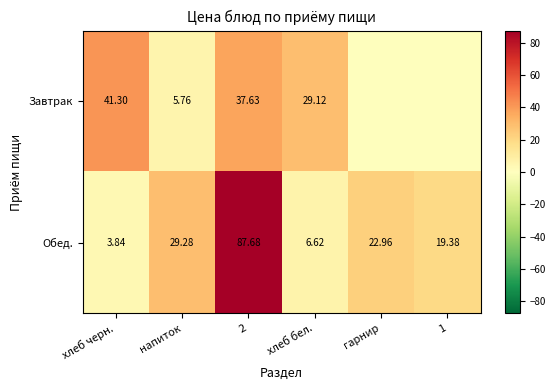

True or false: Обед. has a value of 6.5 at хлеб черн..

False